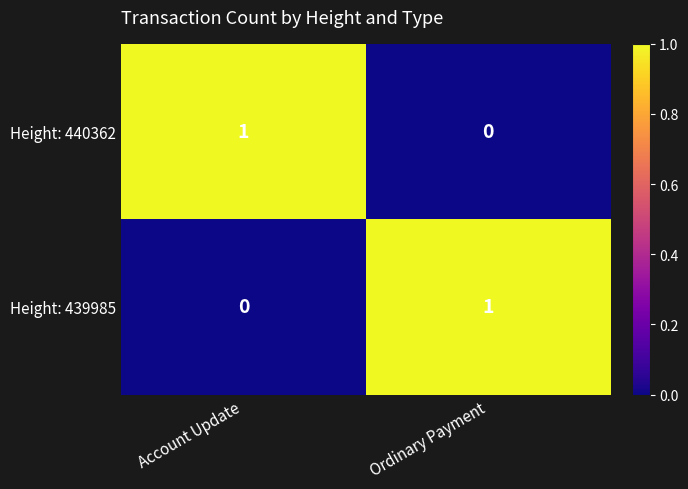

How many values in Height: 439985 are above zero?

1